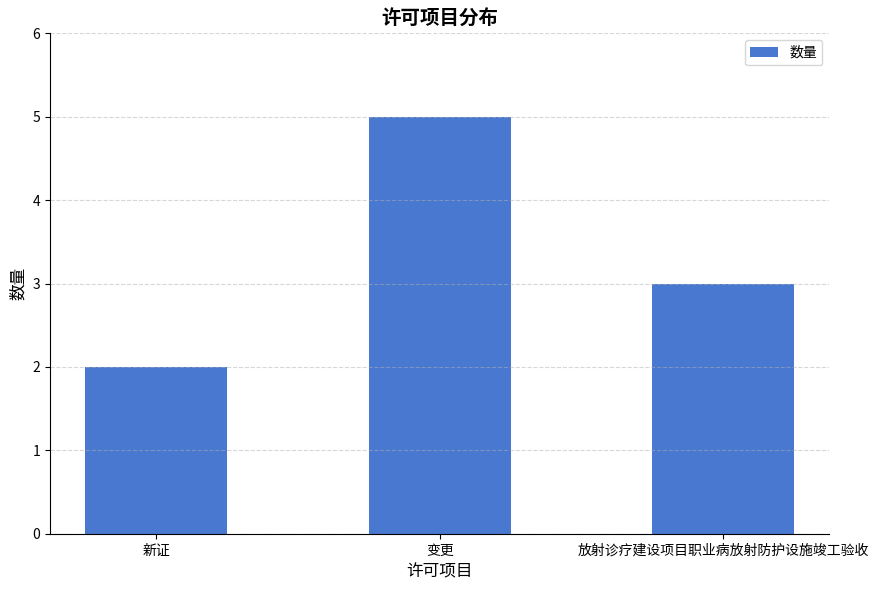

What is the sum of all values?

10